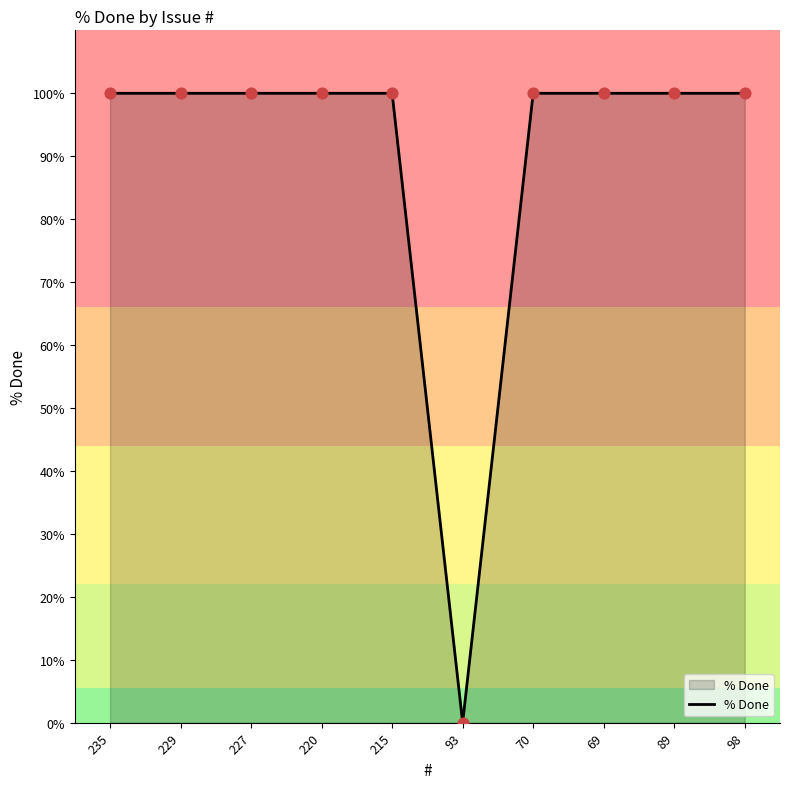

What is the ratio of the value at 215 to the value at 70?

1.0